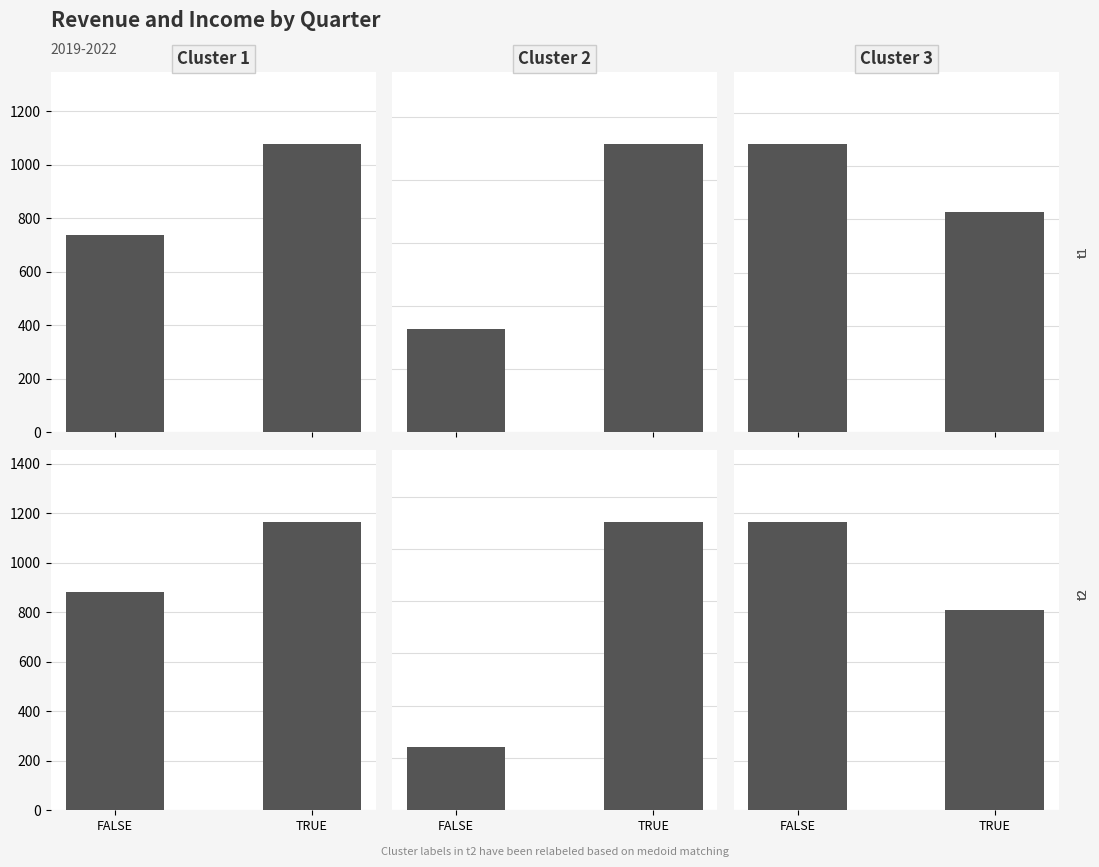

At which category does the chart reach its minimum across all series?

TRUE